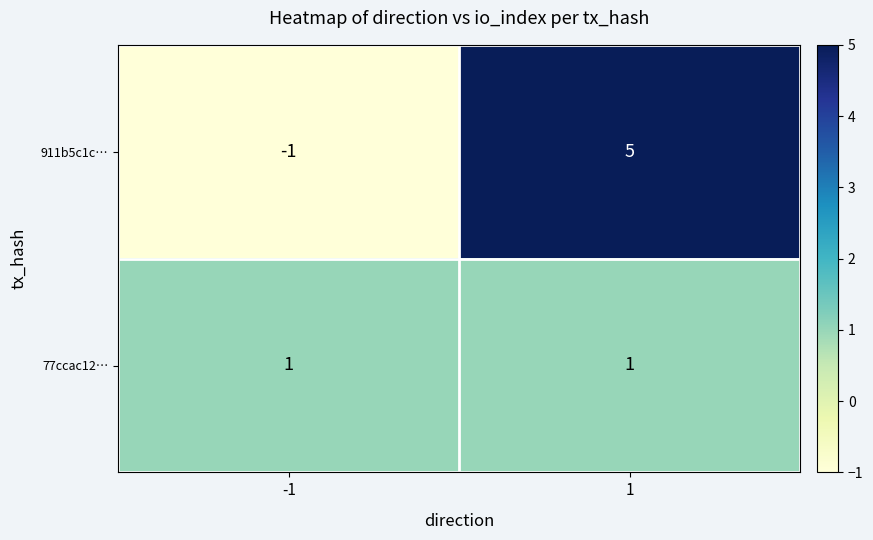

Reading right to left, transcribe all the data shown in this chart.

911b5c1c…: 5	-1
77ccac12…: 1	1